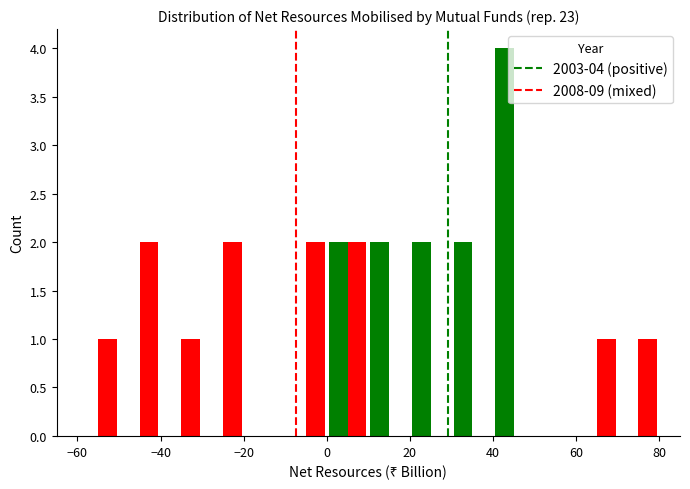

What is the sum of all 2003-04 (positive) values?

12